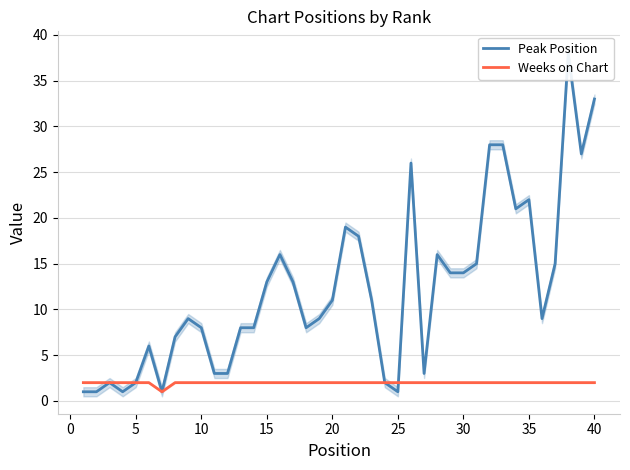

What is the sum of all Weeks on Chart values?

79